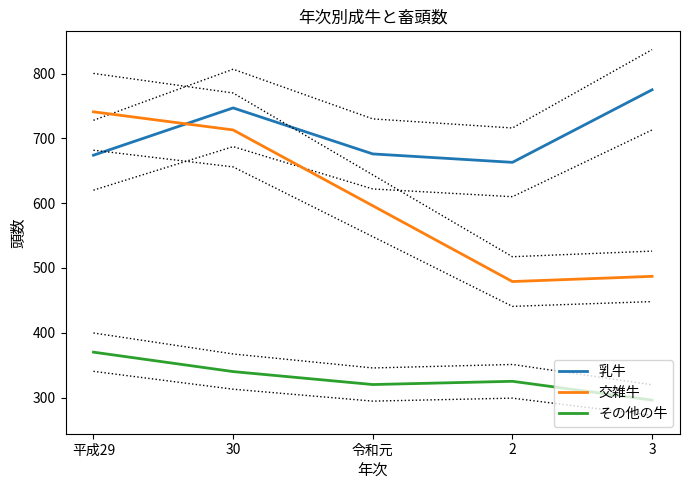

What is the maximum value for 乳牛?

775